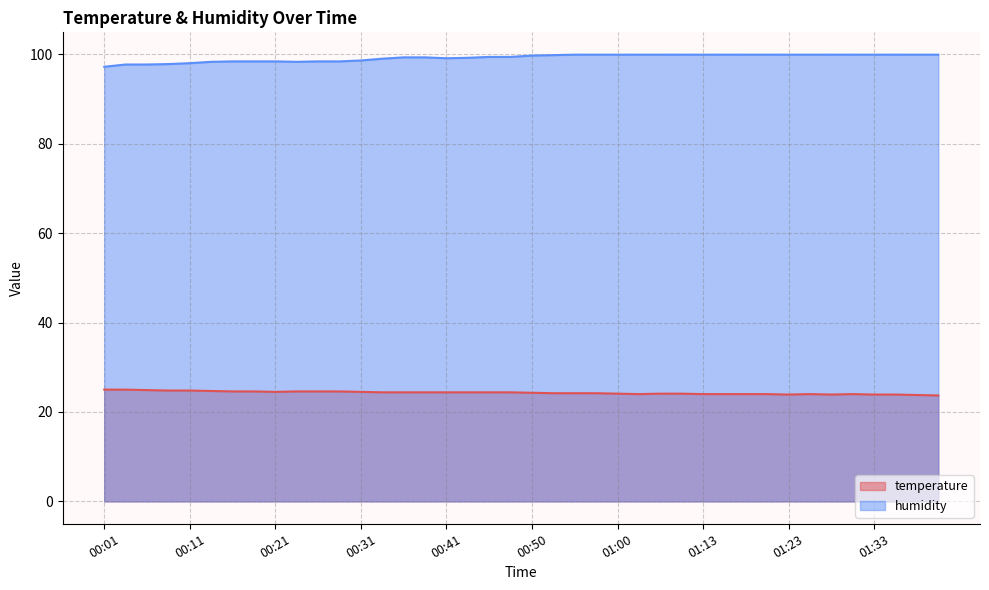

What is the label of the 33rd point from the right?

00:19